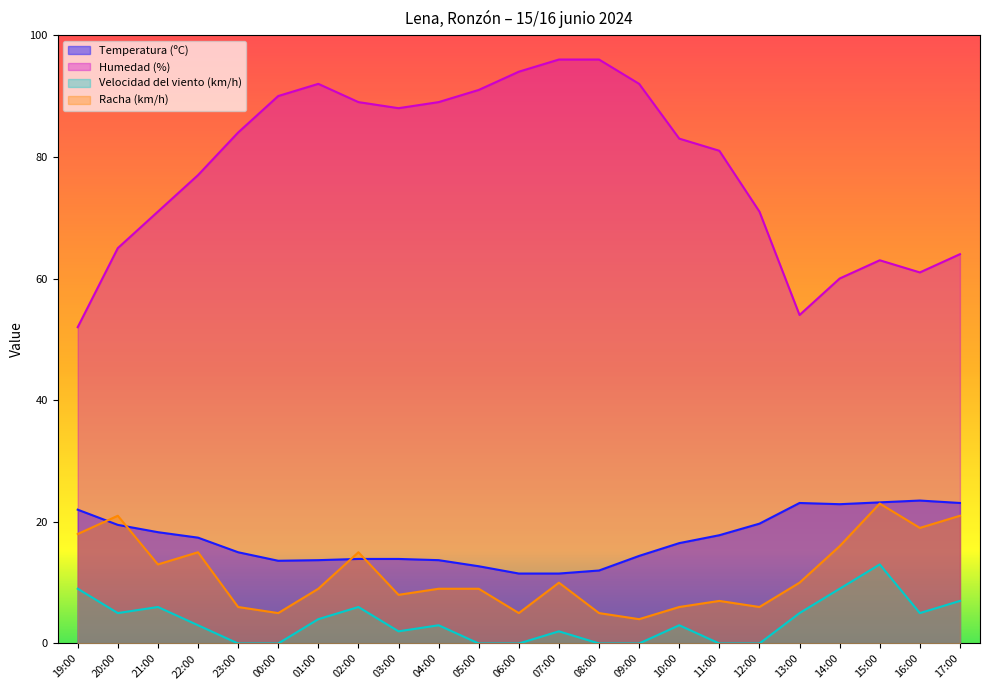

How many interior local valleys does the Racha (km/h) series have?

7